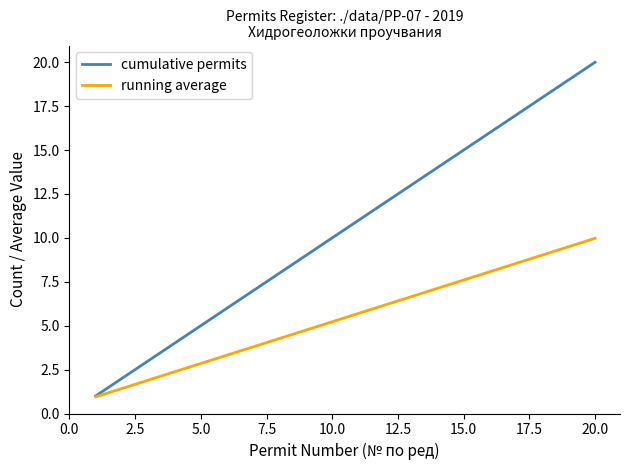

Which series has the largest total across all categories?

cumulative permits